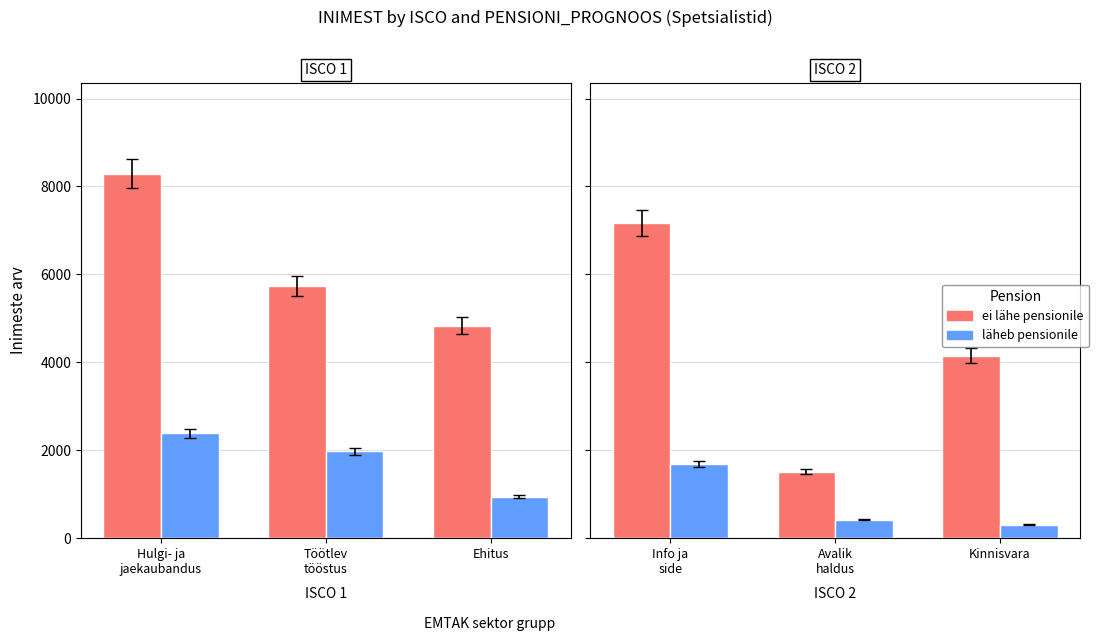

What is the smallest value displayed?

301.0